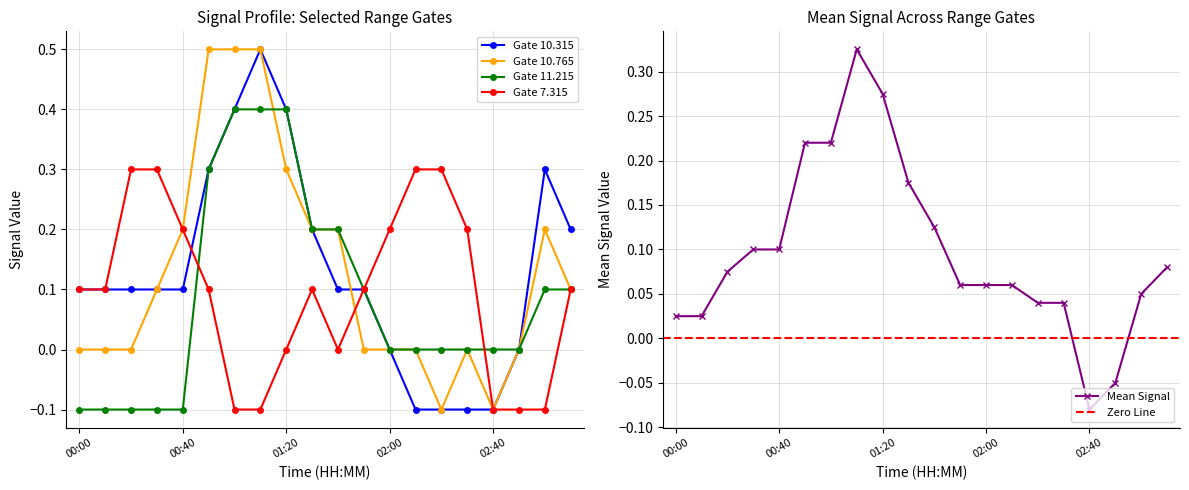

The Gate 7.315 series shows 0.4 at 00:40. True or false?

False